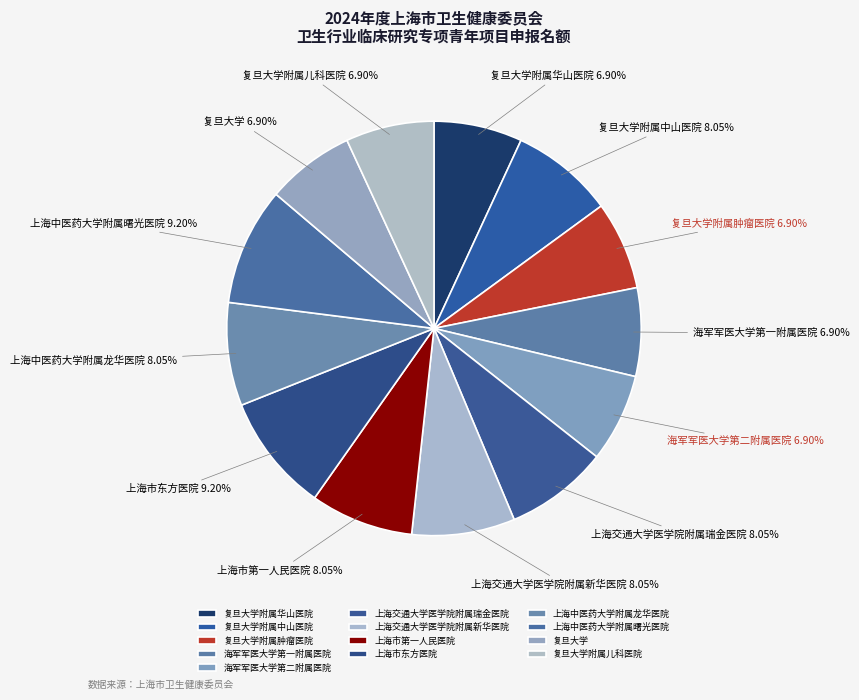

What is the ratio of the value at 上海市第一人民医院 to the value at 复旦大学?

1.2